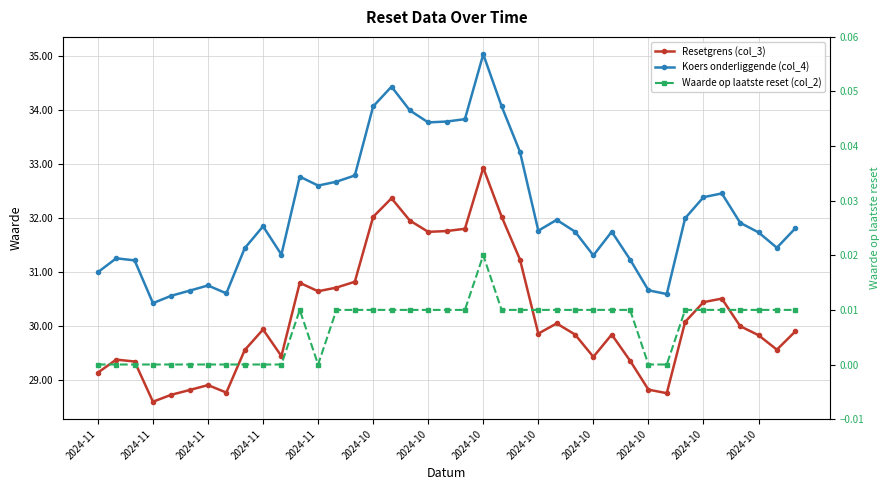

True or false: Koers onderliggende (col_4) has more than 2 points higher than both neighbors.

True